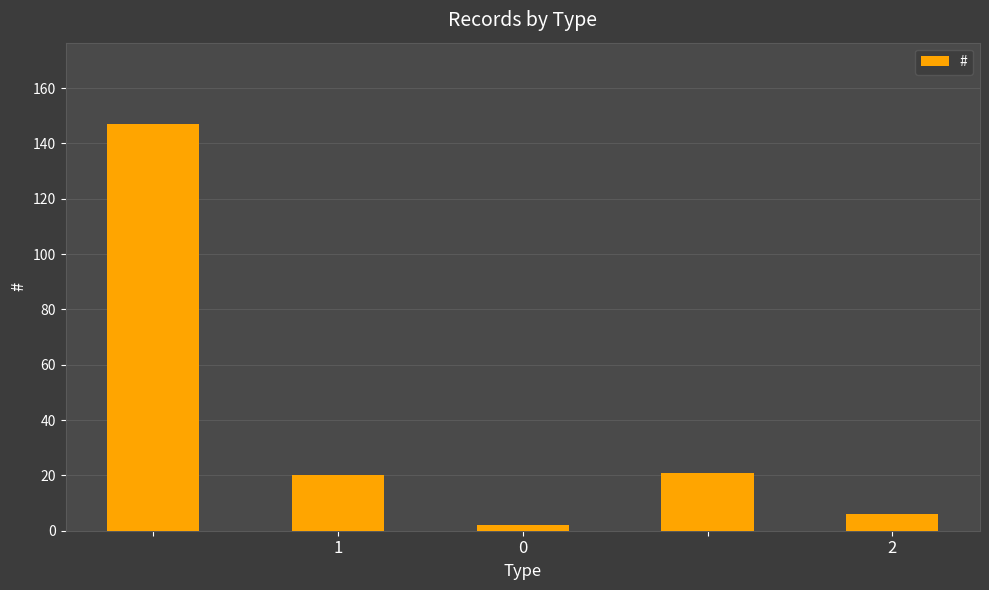

What is the maximum value shown in the chart?

147